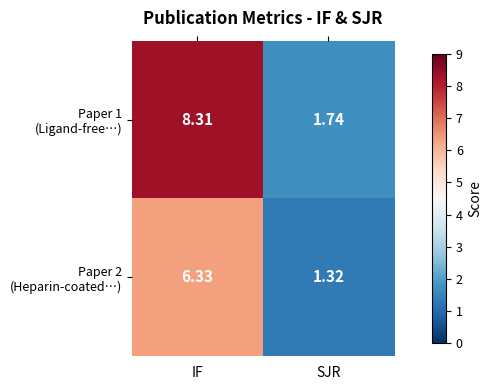

Which category has the lowest value across all series?

SJR